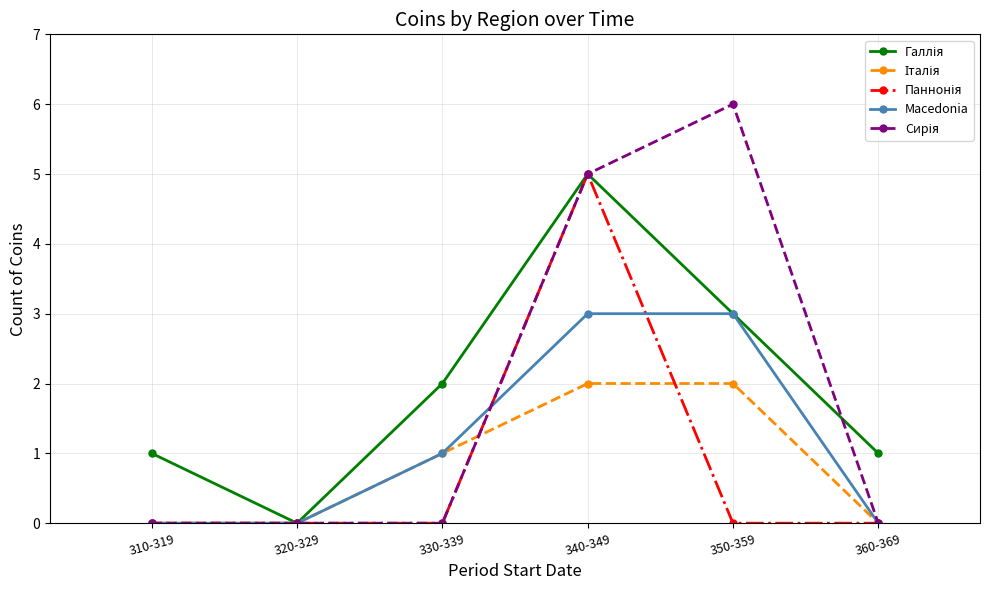

True or false: Macedonia has a value of 0 at 310-319.

True